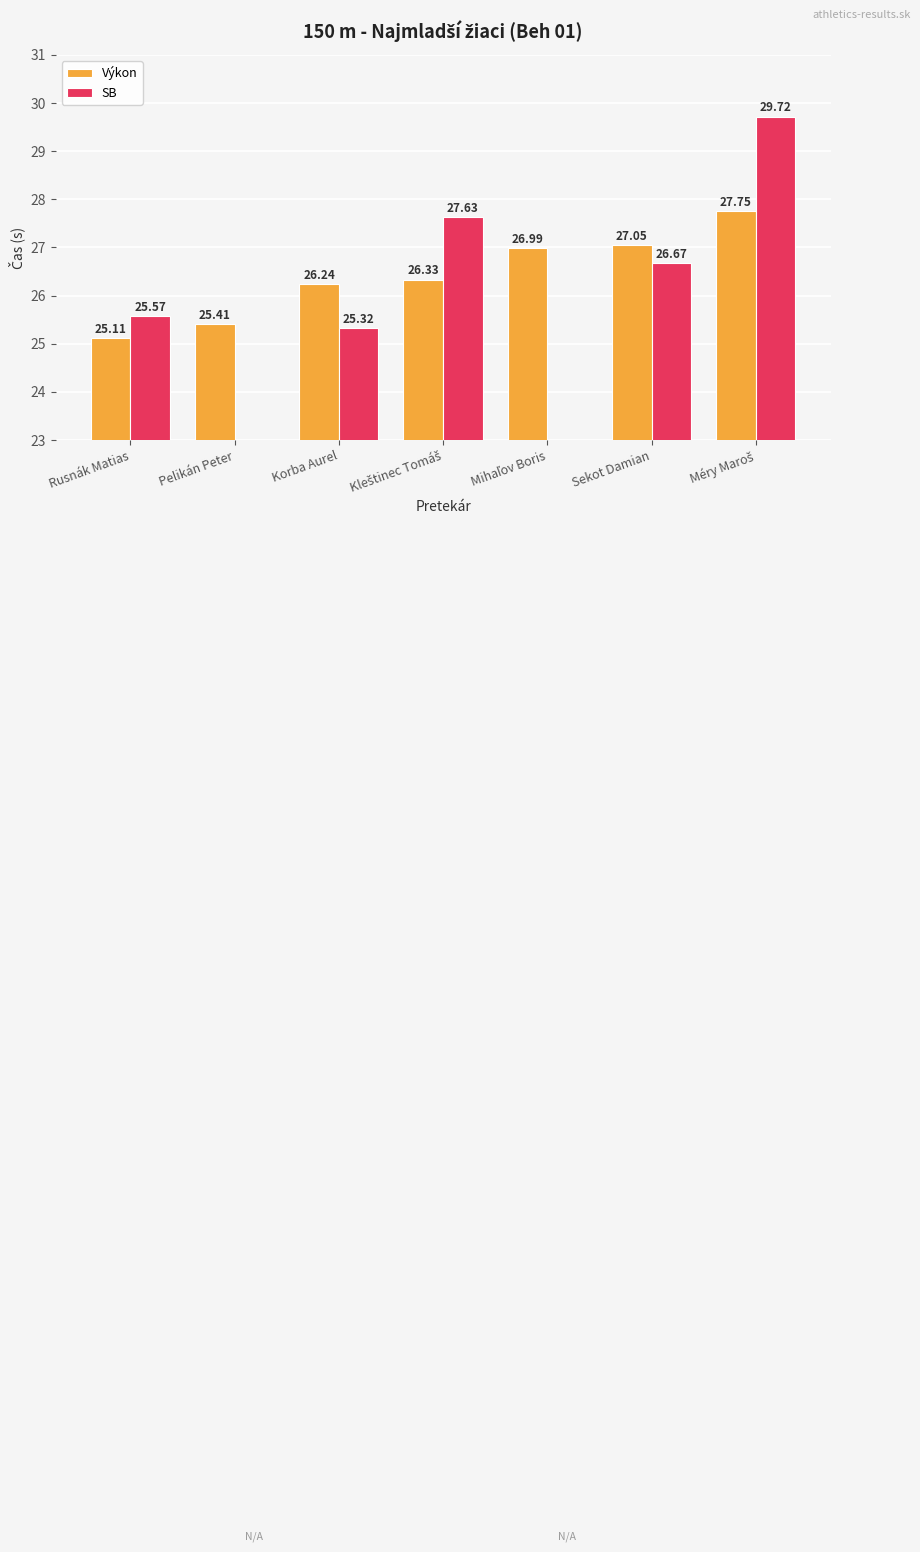

Reading left to right, extract all data points from this chart.

Výkon: 25.1	25.4	26.2	26.3	27.0	27.1	27.8
SB: 25.6	0.0	25.3	27.6	0.0	26.7	29.7